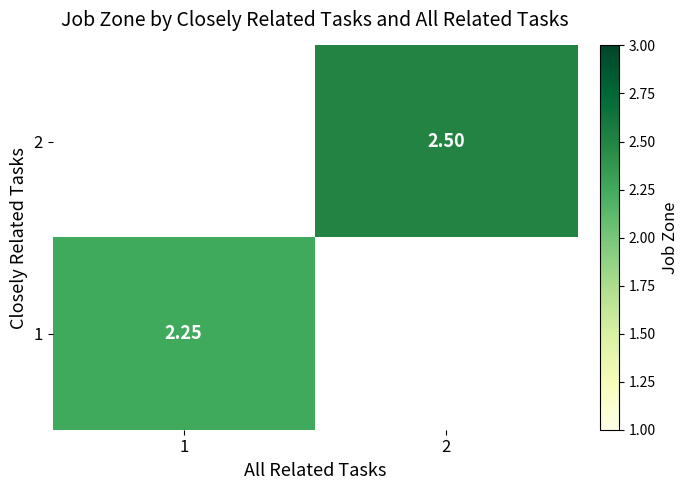

Which series has the largest range (max minus min)?

1